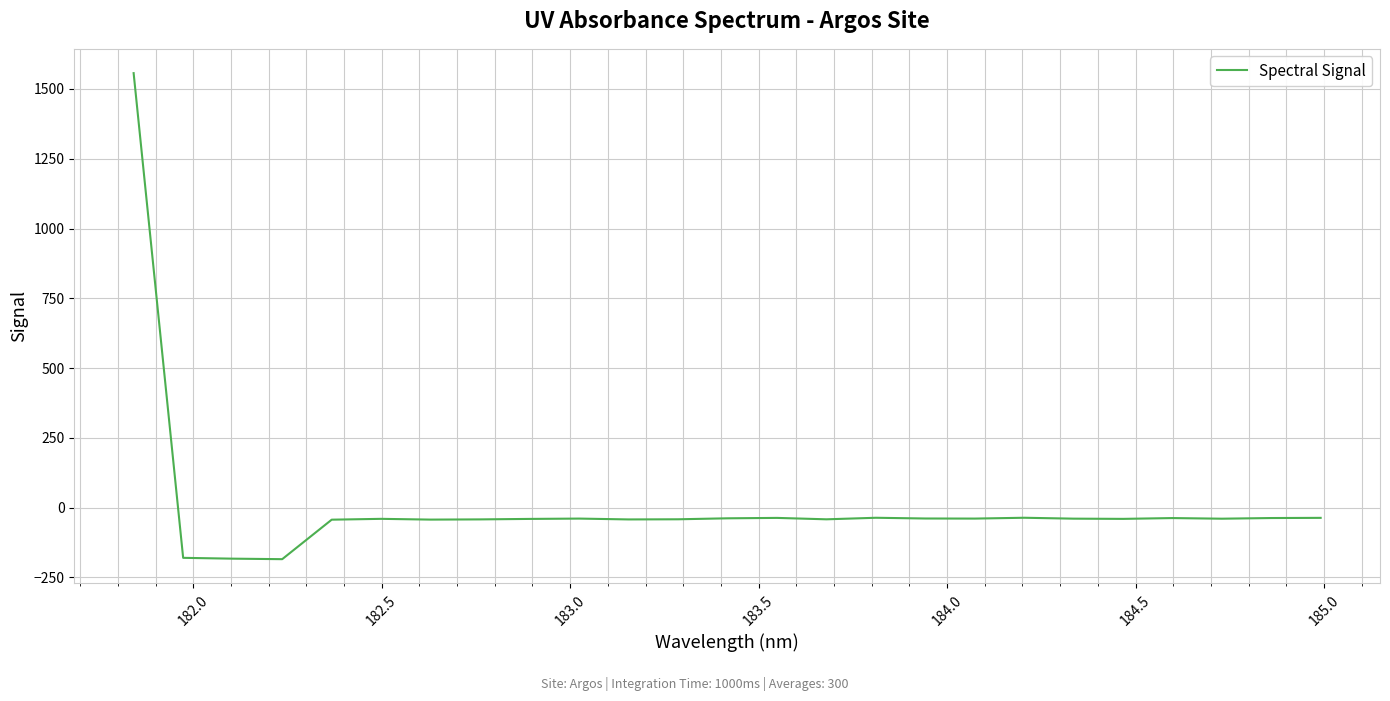

What is the smallest value displayed?

-184.6